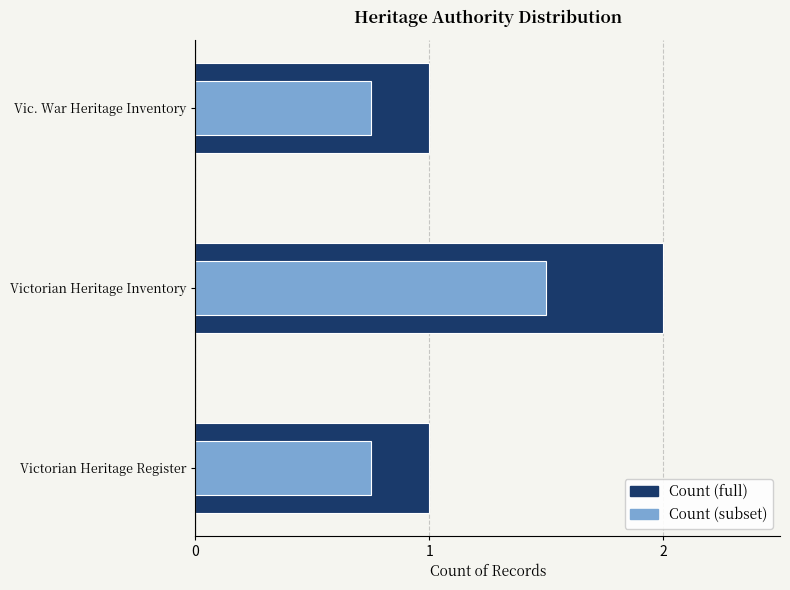

What value does the Count series have at Victorian Heritage Inventory?

2.0